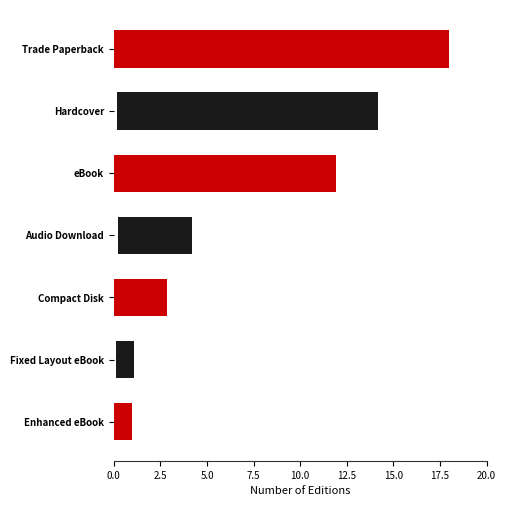

Does the chart contain any negative values?

No